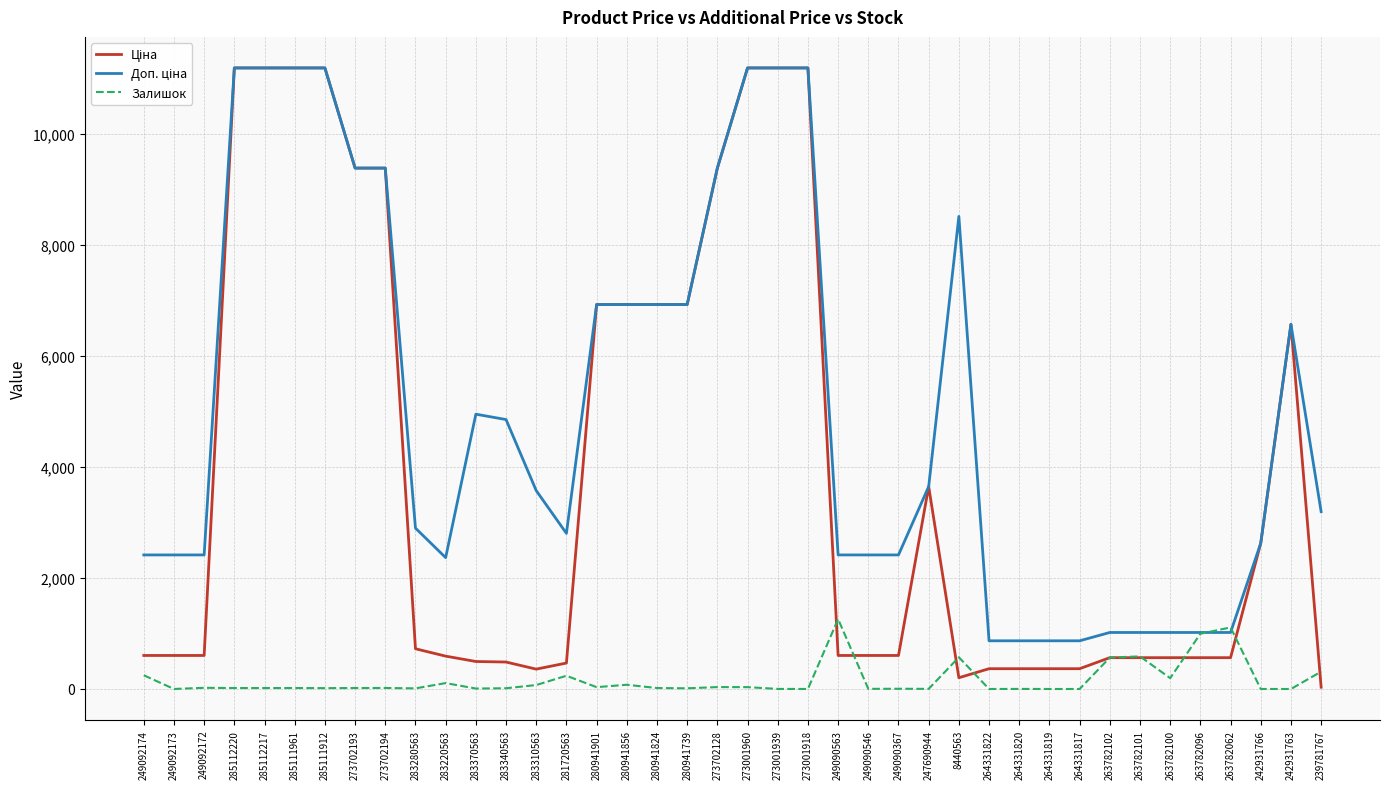

The value of Залишок at 263782062 is 632.9. True or false?

False